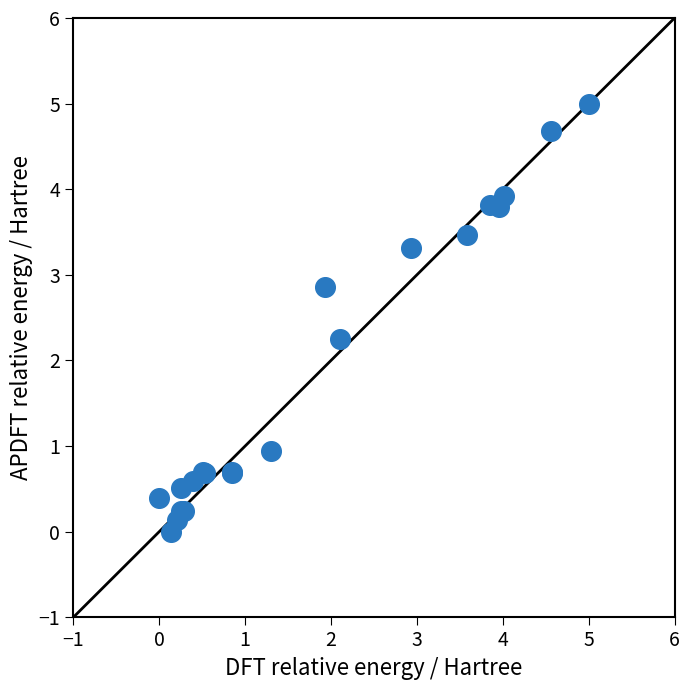

What Y value in the scatter plot is closest to 2?

2.3